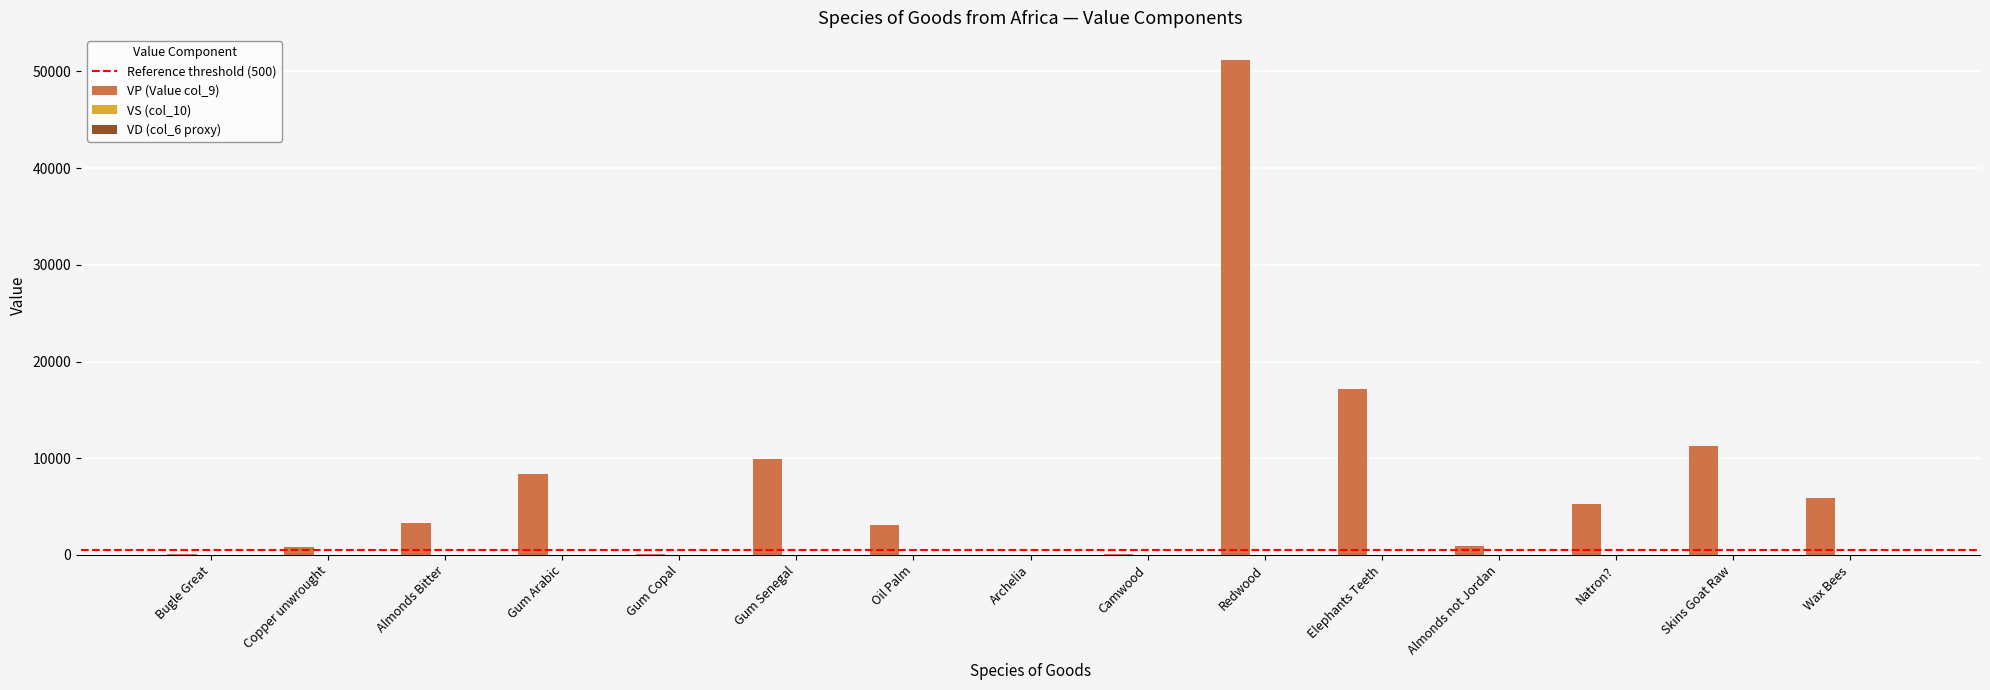

Does the chart contain stacked bars?

No